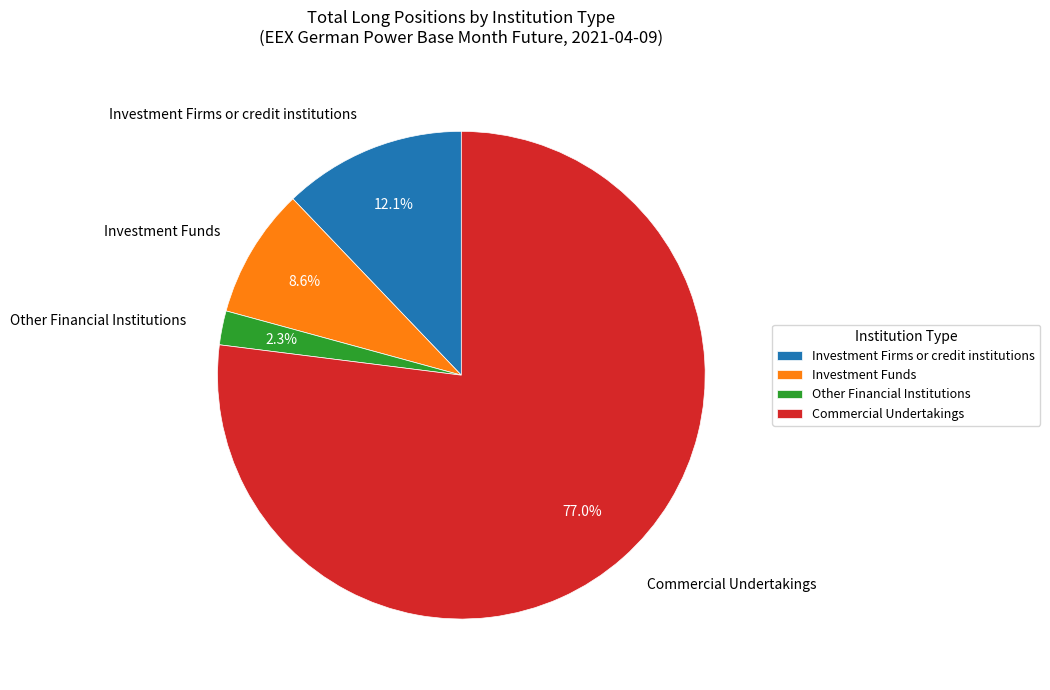

What percentage is the Other Financial Institutions slice, to the nearest percent?

2%